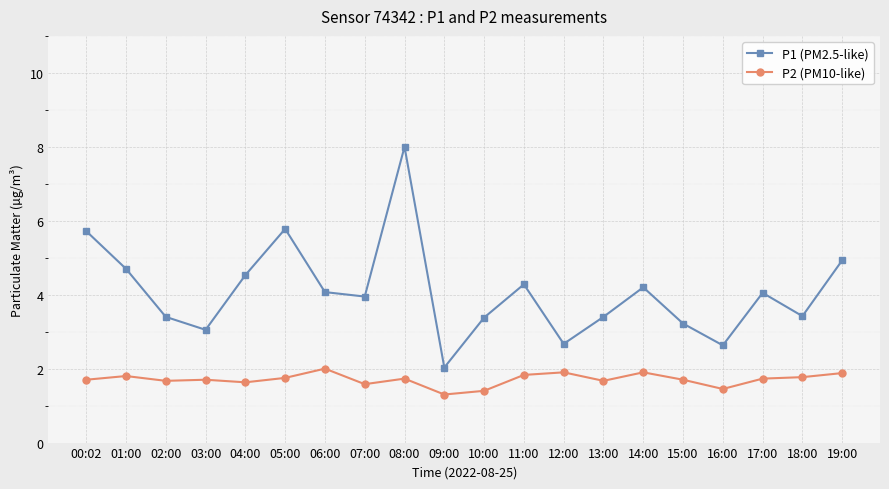

The P1 (PM2.5-like) series shows 3.4 at 02:00. True or false?

True